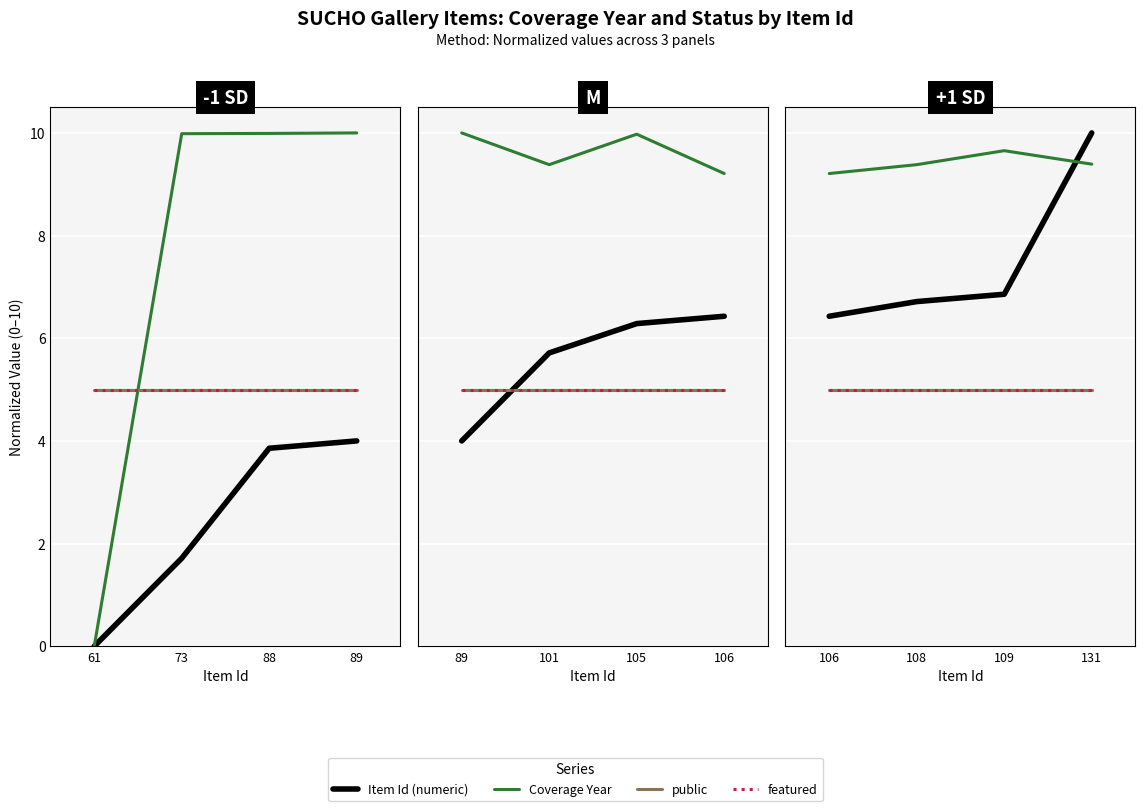

How many interior local peaks does the Coverage Year series have?

1